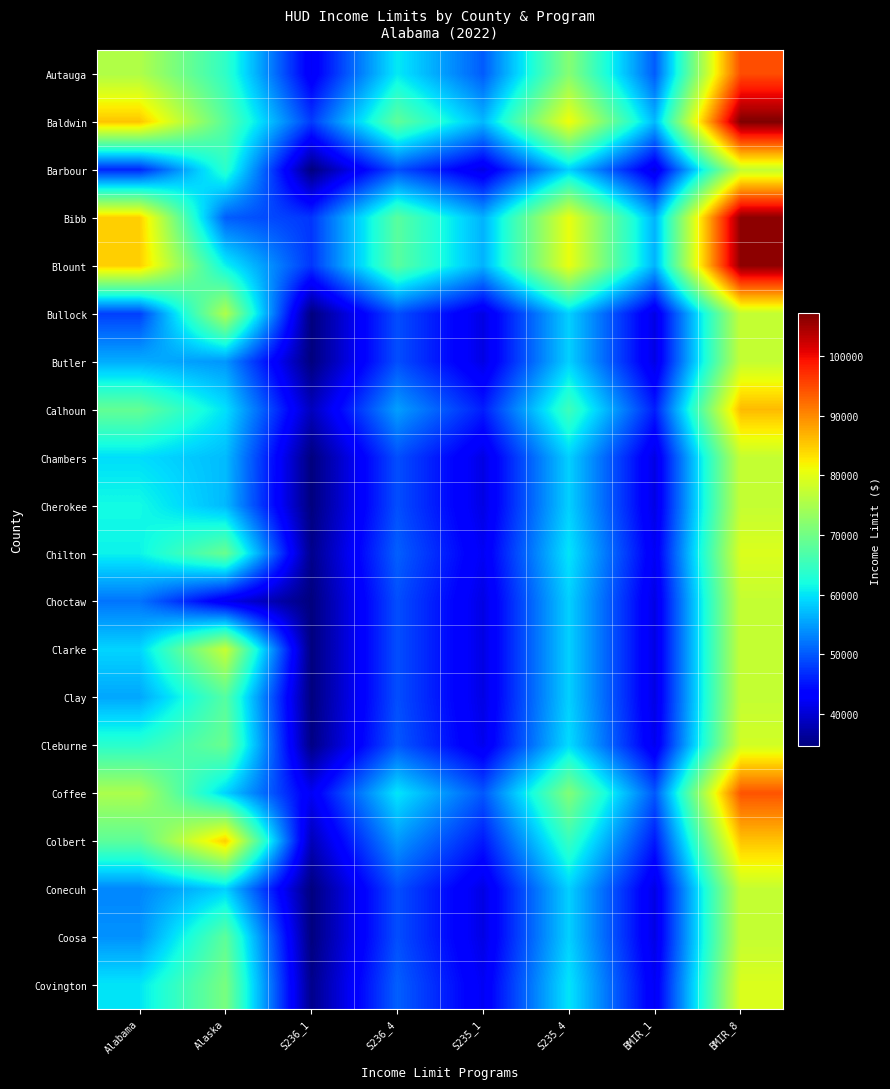

Rank the series by their maximum value, from lowest to highest.

Barbour, Bullock, Butler, Chambers, Cherokee, Choctaw, Clay, Conecuh, Coosa, Clarke, Cleburne, Chilton, Covington, Colbert, Calhoun, Coffee, Autauga, Bibb, Blount, Baldwin